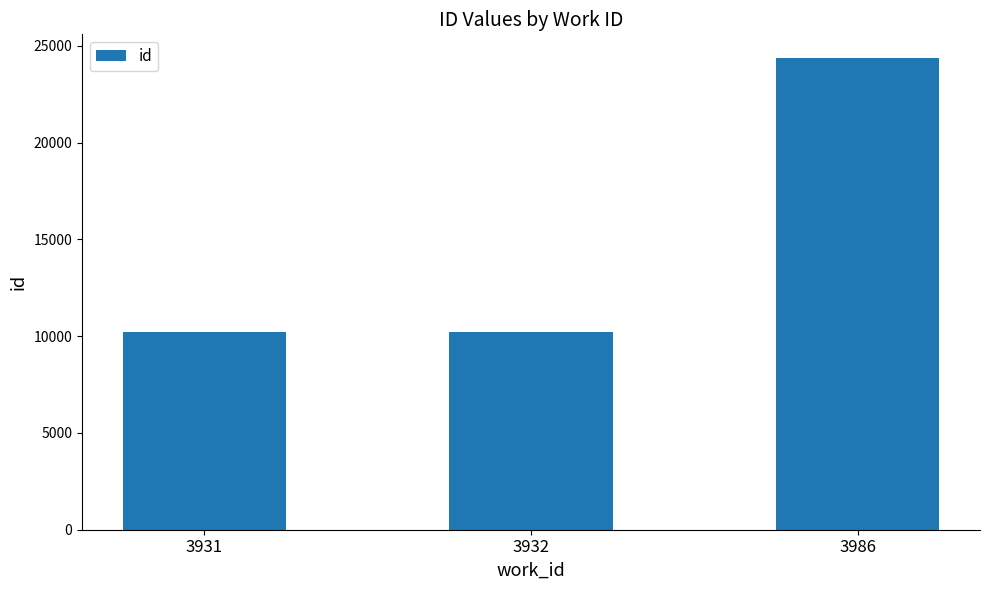

Does the chart contain any negative values?

No